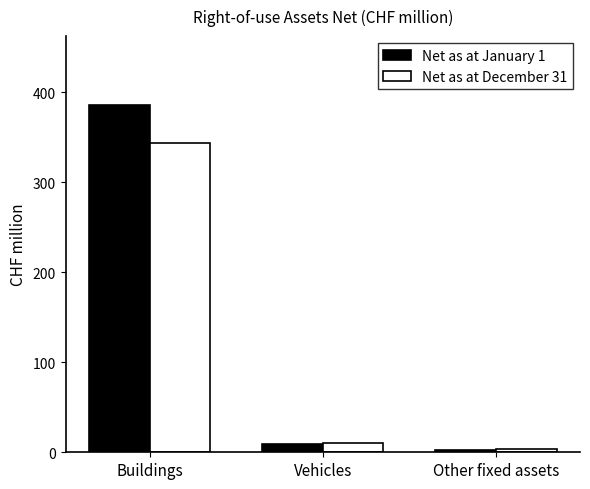

What is the difference between the second highest and minimum values in the Net as at January 1 series?

6.6